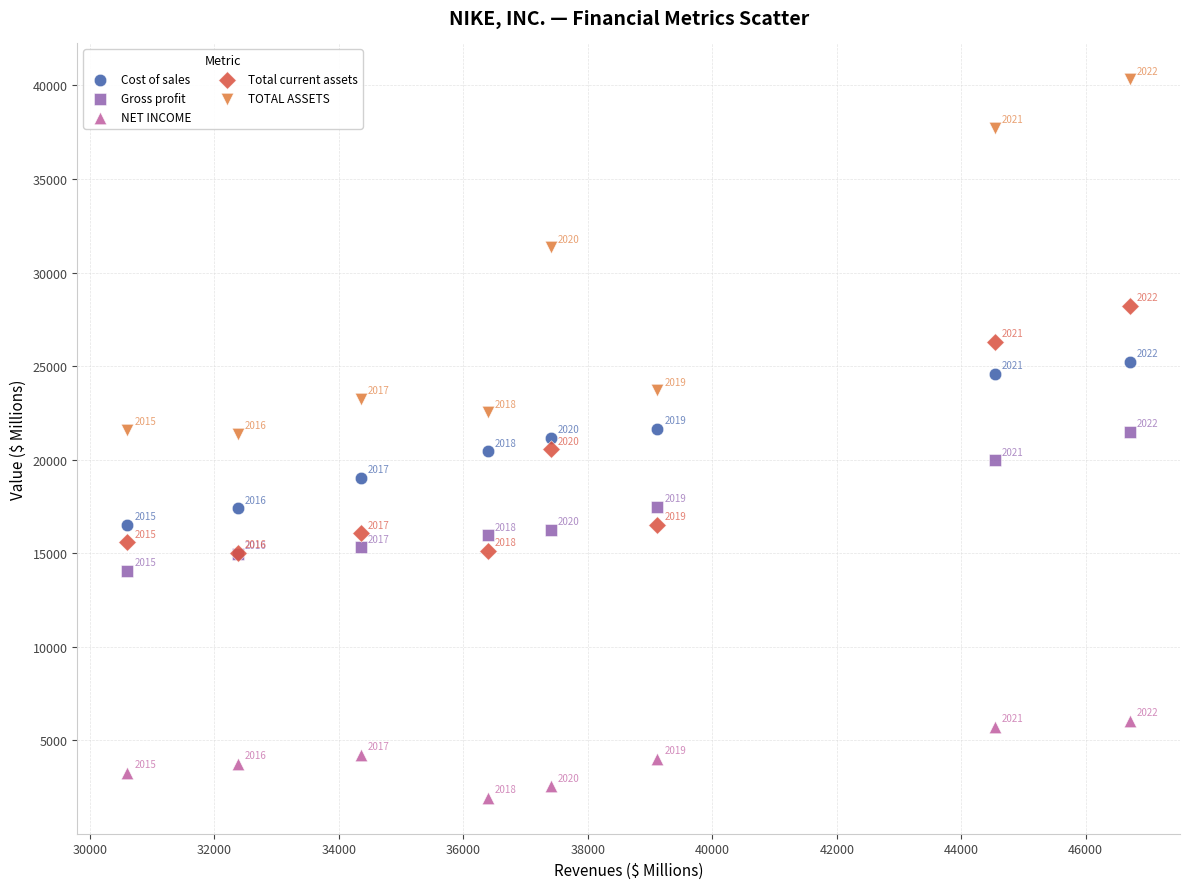

What are all the series names shown in the legend?

Cost of sales, Gross profit, NET INCOME, Total current assets, TOTAL ASSETS